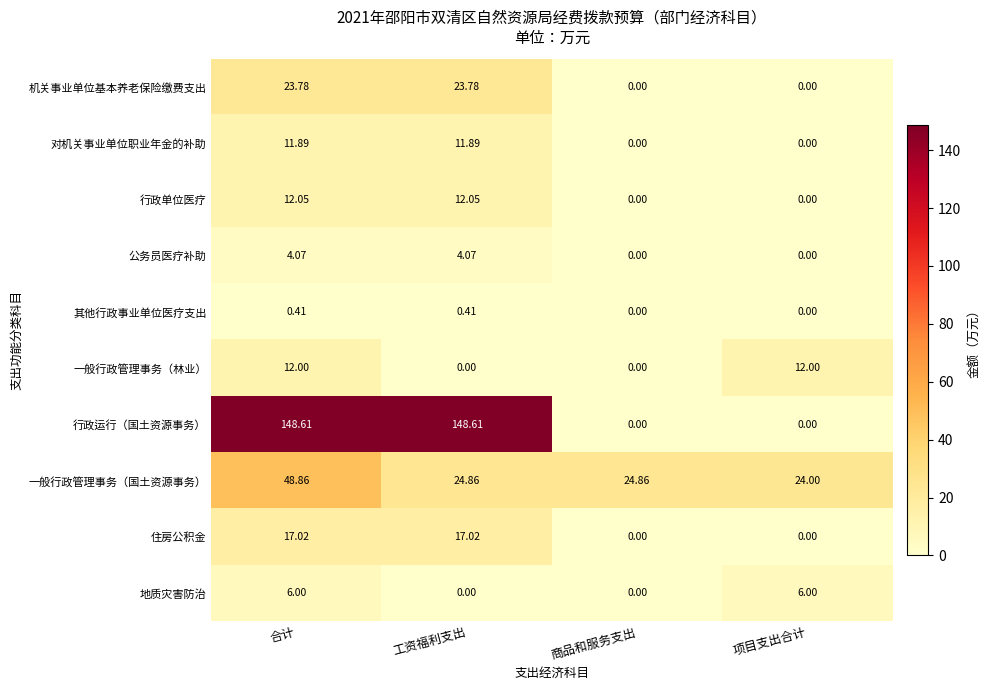

Which series has the largest range (max minus min)?

行政运行（国土资源事务）